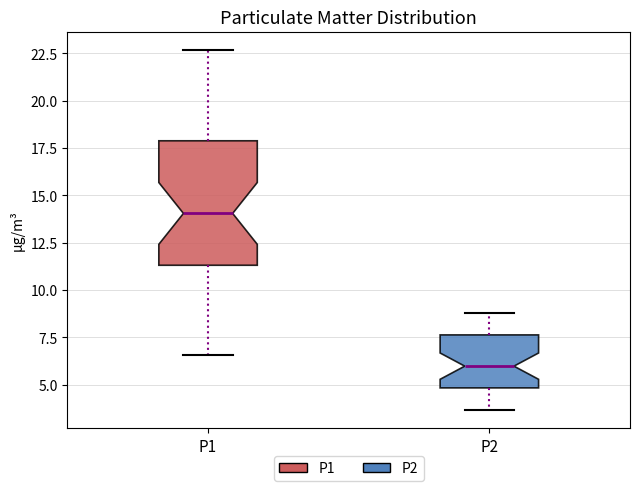

Which box is the tallest, from its lower edge to its upper edge?

P1